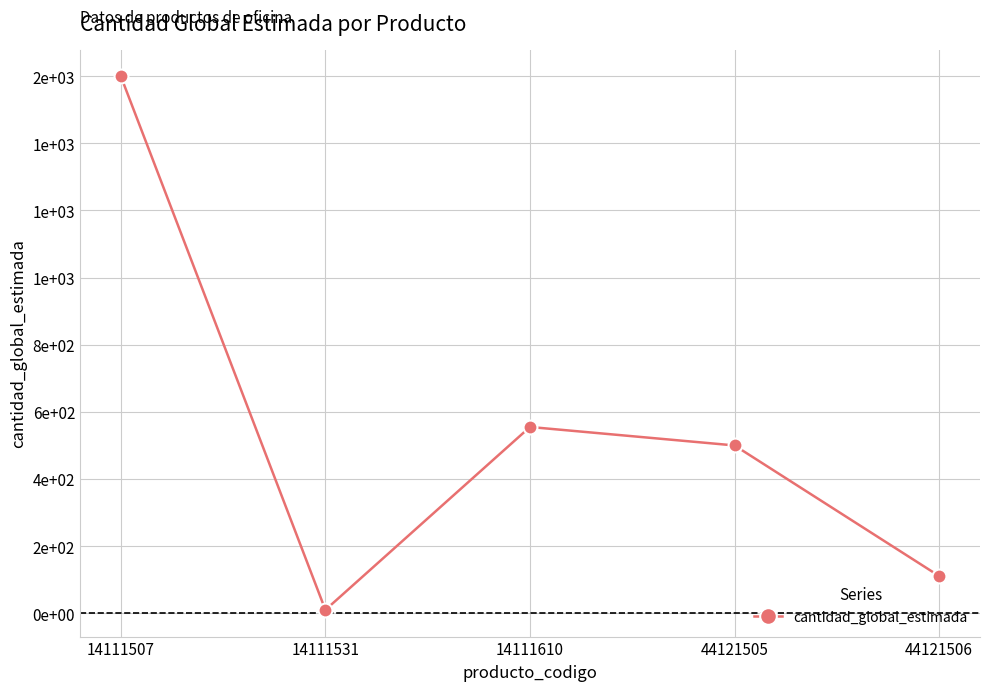

What is the change in value from 14111507 to 44121505?

-1100